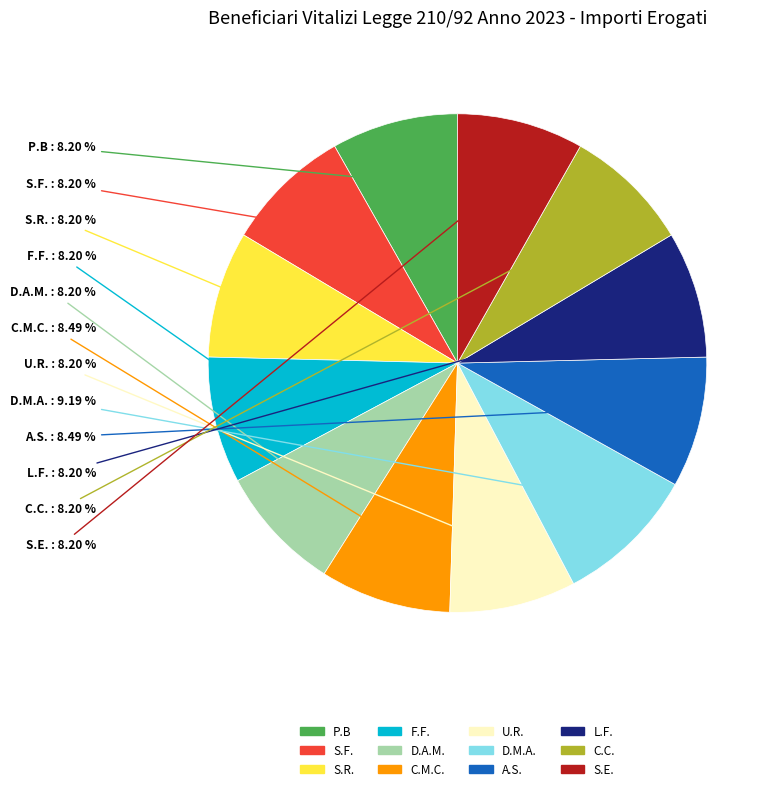

True or false: S.R. accounts for 8% of the total.

True